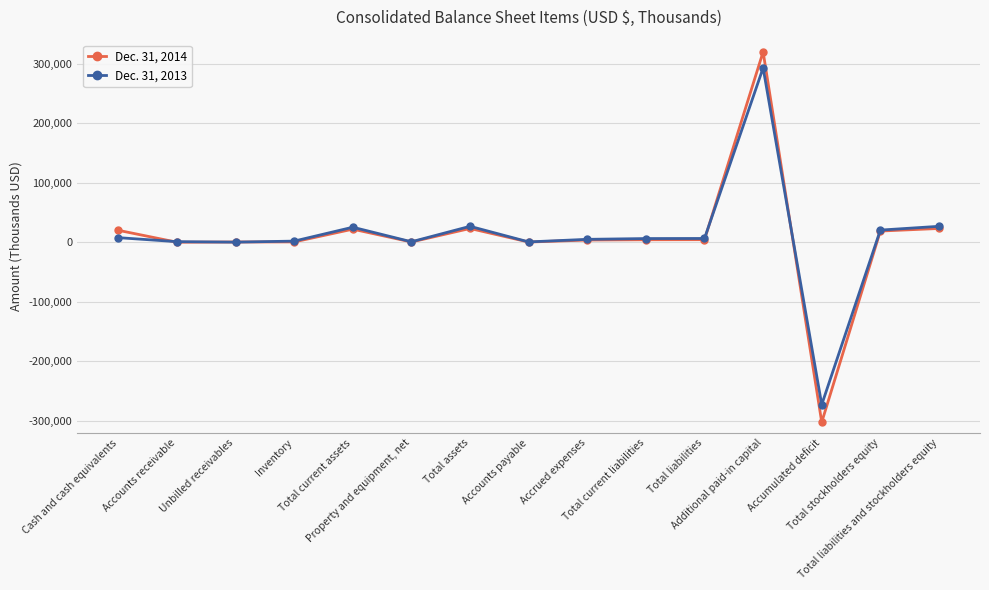

True or false: Dec. 31, 2014 has more than 2 interior local peaks.

True